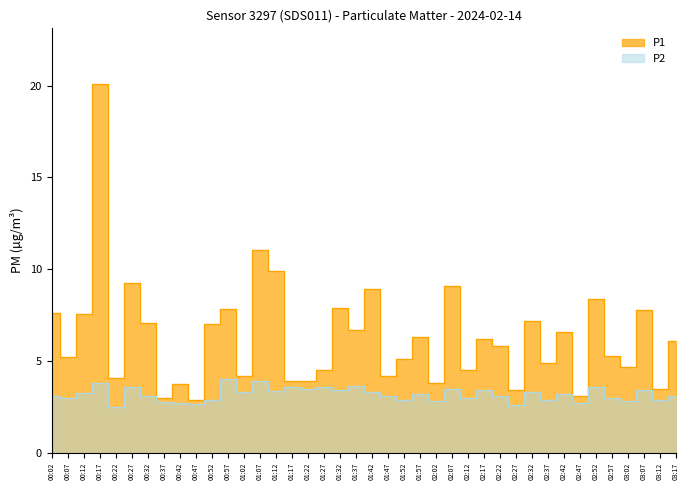

Which has a higher value, 02:52 or 02:32?

02:52